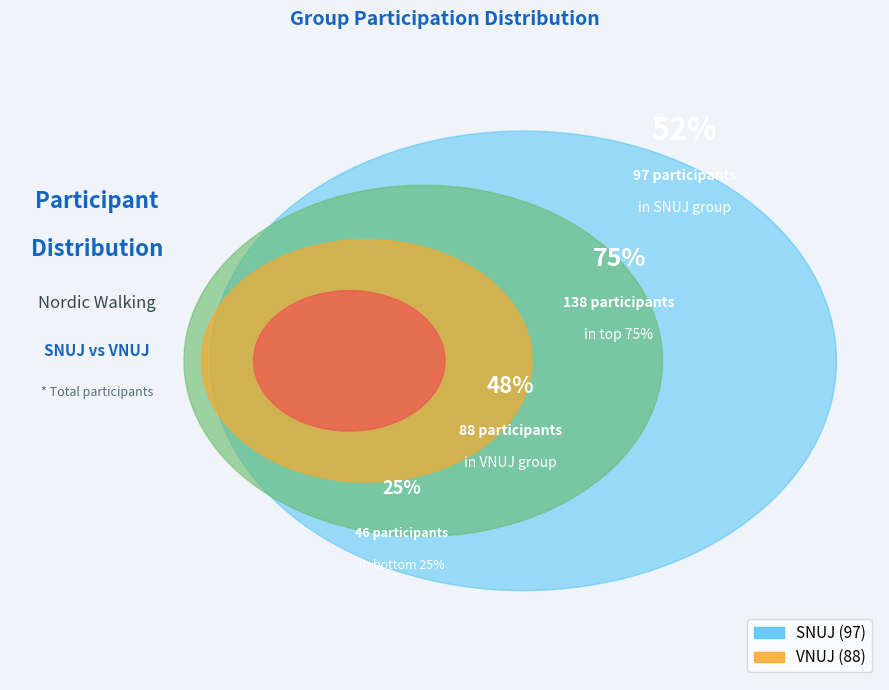

To the nearest percent, what is the average slice percentage?

50%